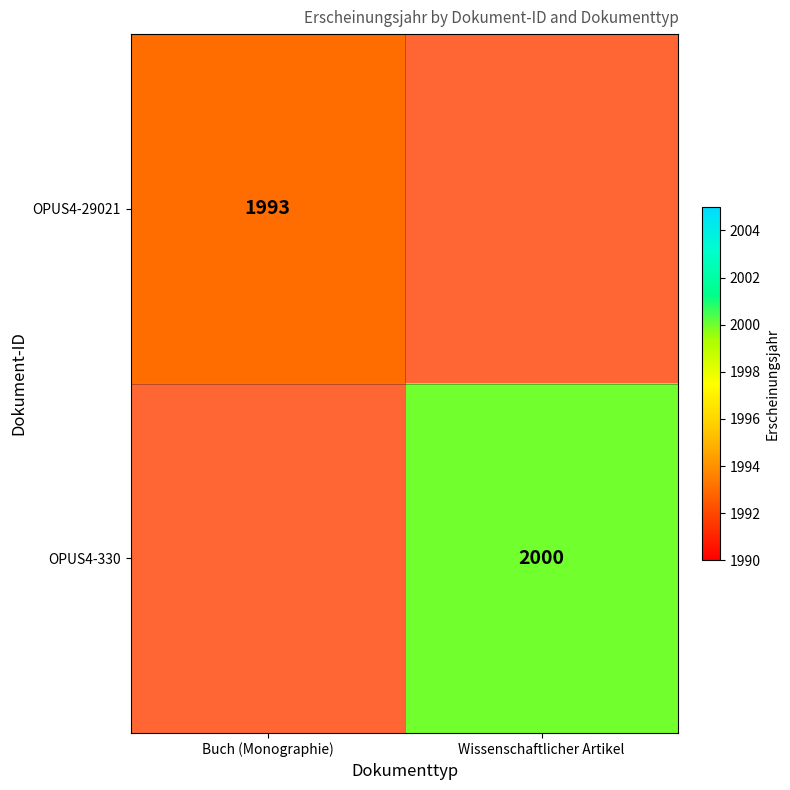

The OPUS4-330 series shows 442 at Wissenschaftlicher Artikel. True or false?

False